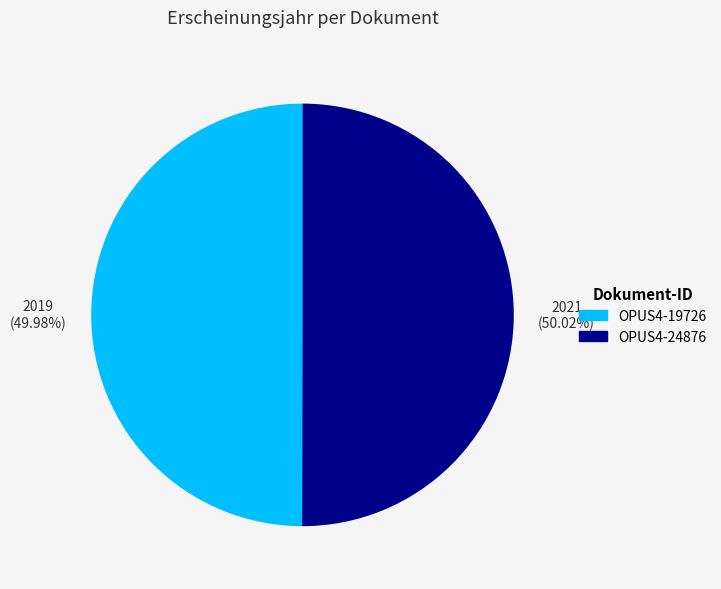

How many segments does this pie chart have?

2